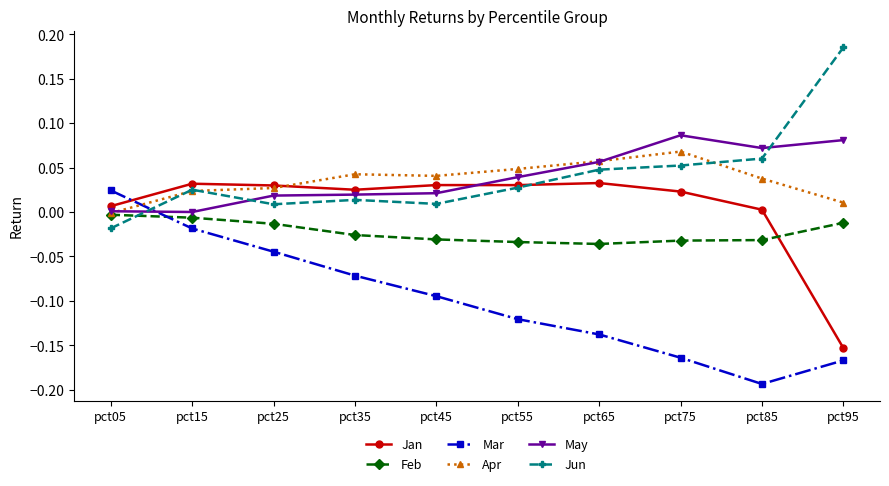

Is it true that Jun equals 0.0 at pct35?

True